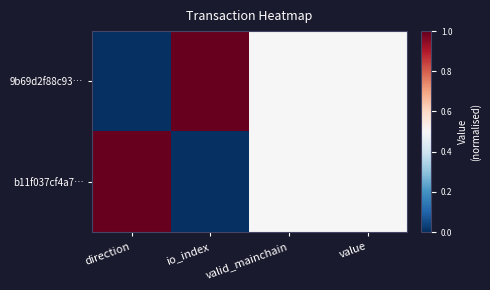

Which series has the largest total across all categories?

9b69d2f88c93…